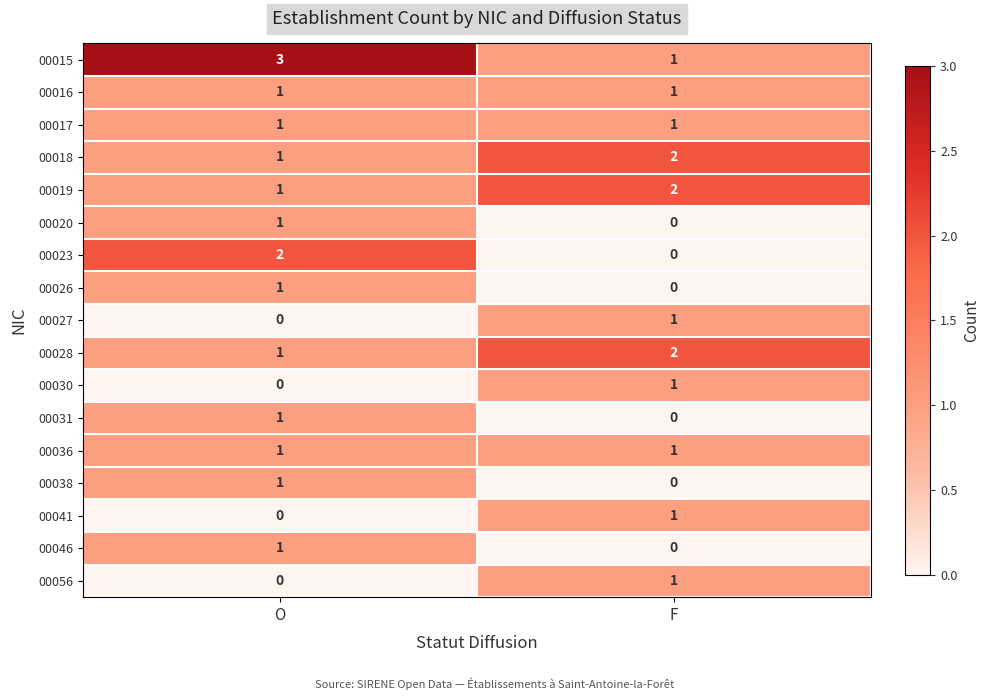

List the labels in order of 00026 value, smallest first.

F, O